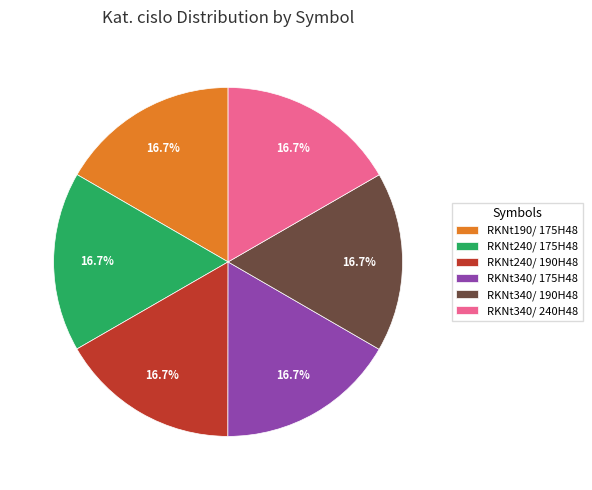

What percentage is NOT represented by RKNt240/ 190H48?

83.3%